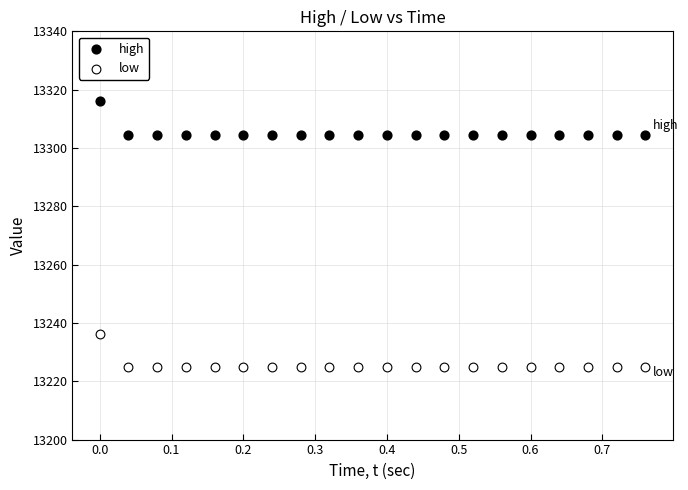

Across all data points, what is the range of X values (max minus min)?

0.8